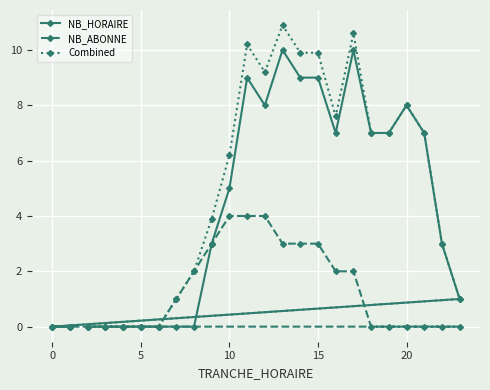

Rank the series at 10 from highest to lowest value.

Combined, NB_HORAIRE, NB_ABONNE